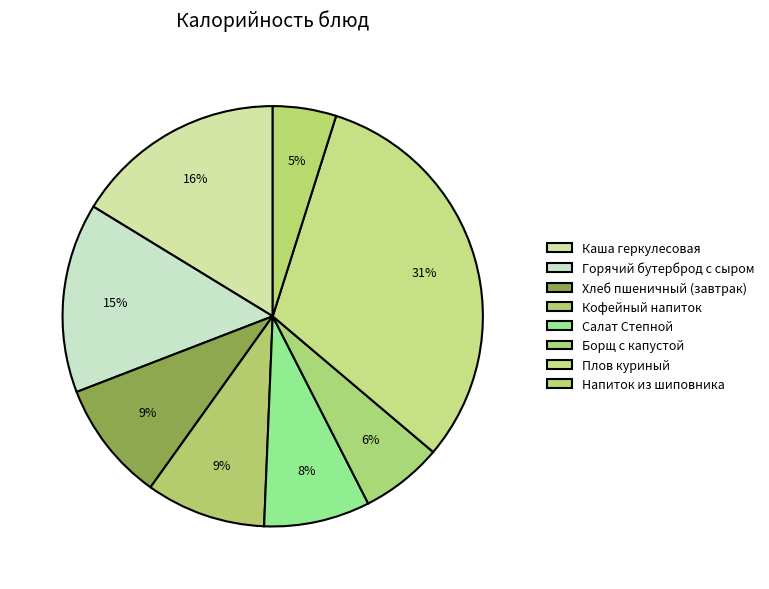

How many segments does this pie chart have?

8